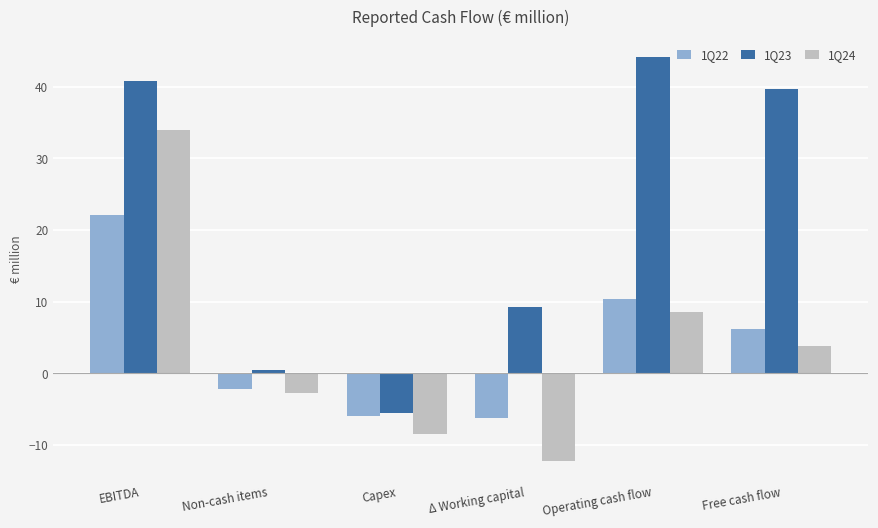

What is the total value across all series at EBITDA?

96.9